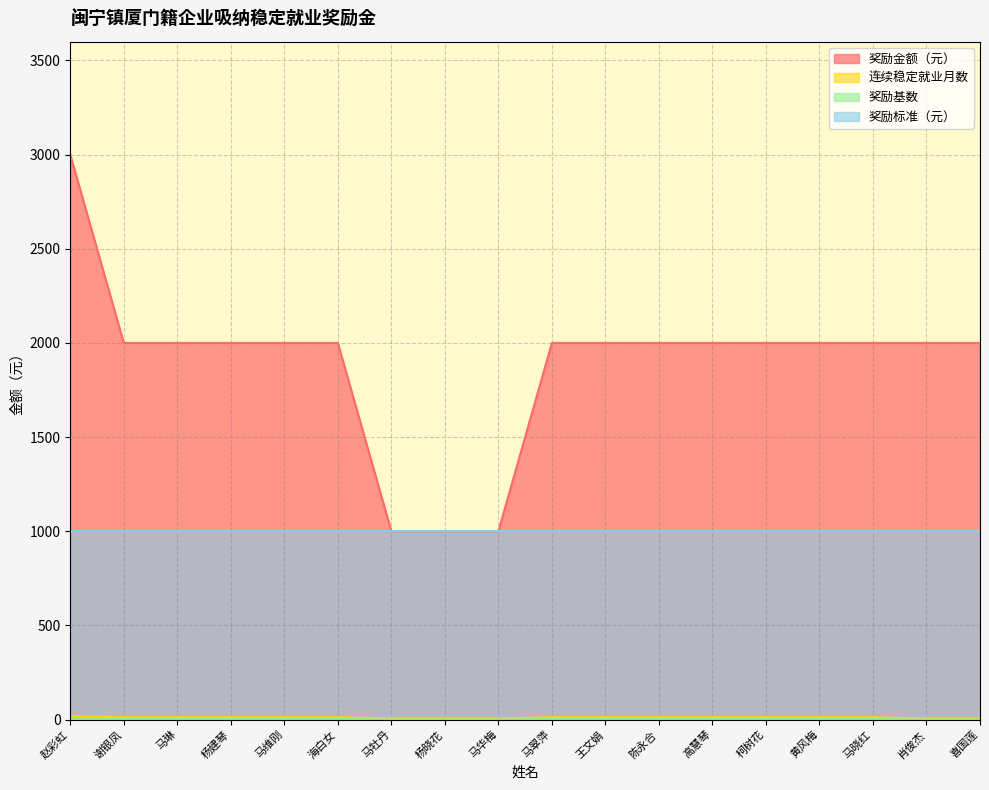

True or false: 奖励基数 has more than 0 interior local peaks.

False